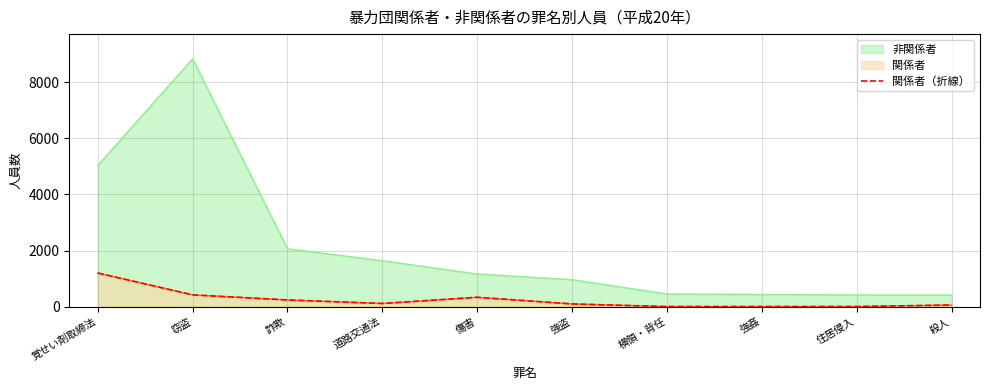

Count the number of categories in the chart.

10